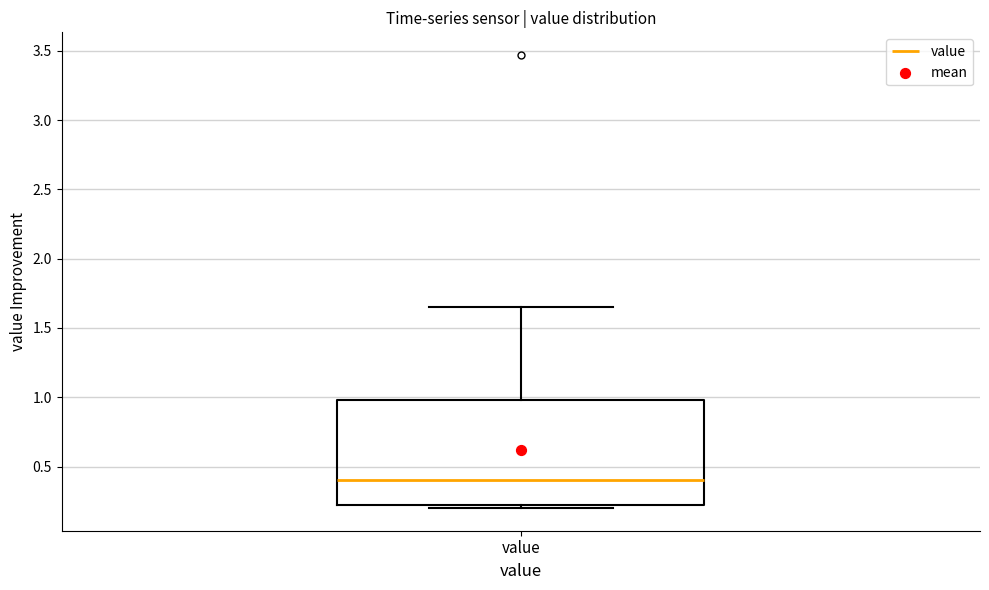

Where is the upper edge of the box for value on the y-axis? The values are not printed on the chart, so give them approximately, as read against the axis.

1.00